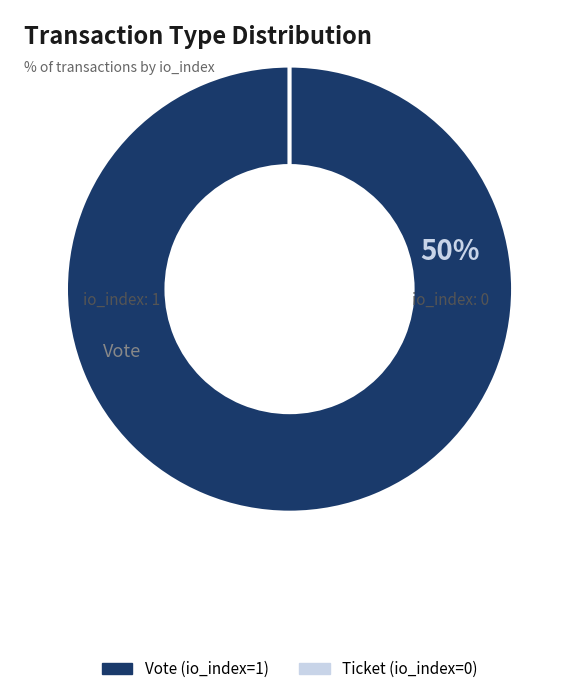

Count the number of slices in the pie.

2